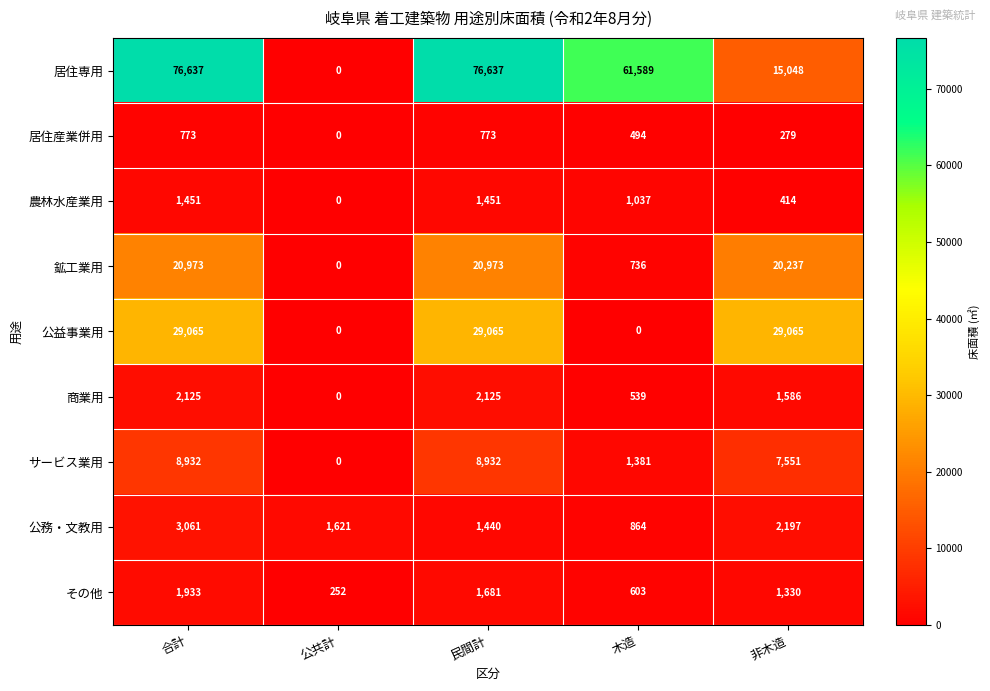

How many data points does each series have?

5